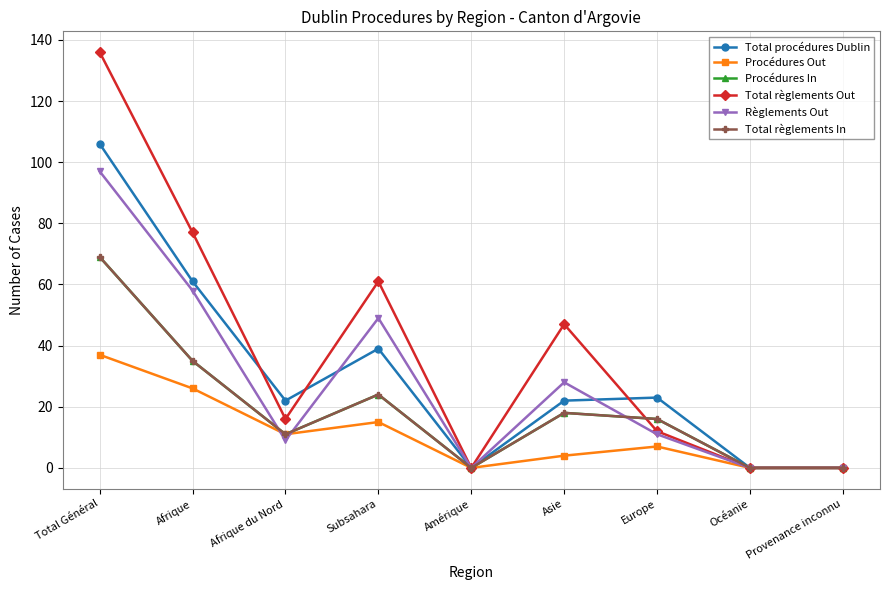

Which series has the largest range (max minus min)?

Total règlements Out